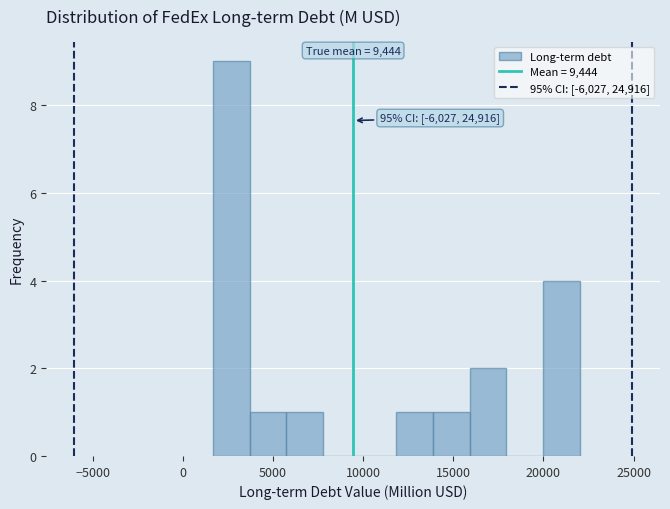

Over which range of the x-axis is the bar tallest?

1500 to 3500